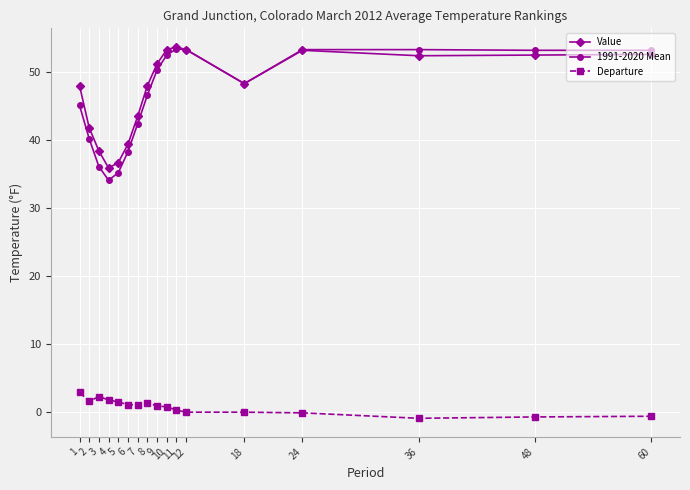

True or false: 1991-2020 Mean and Departure intersect in this chart.

False